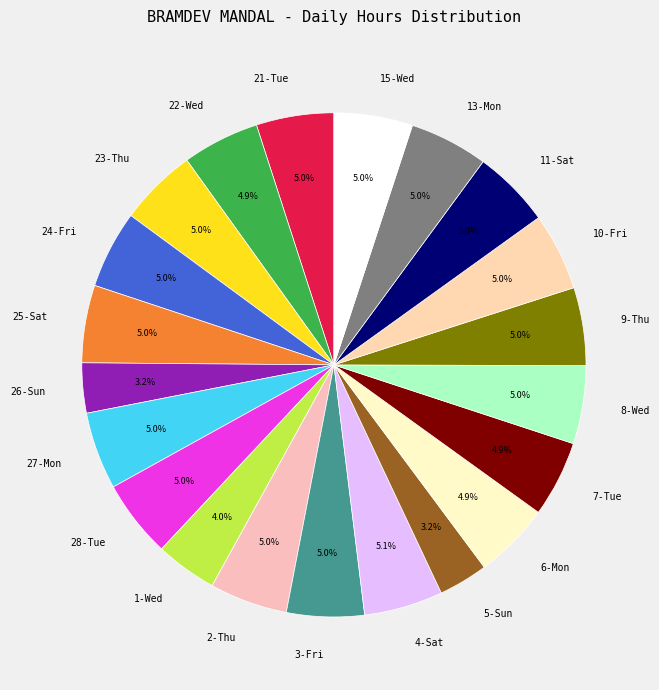

Is 25-Sat the majority of the pie?

No